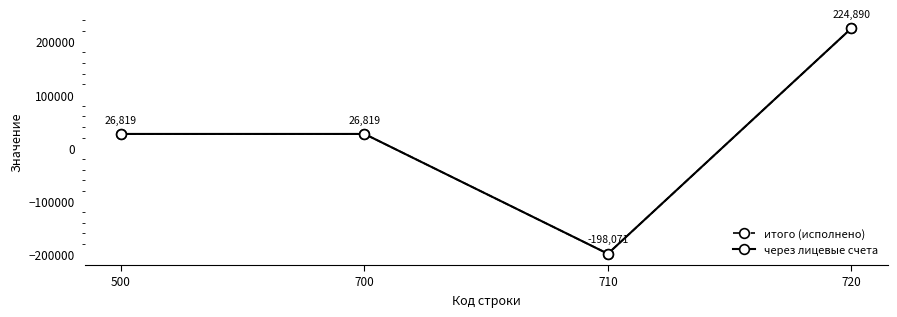

Where is the first local minimum for через лицевые счета?

710